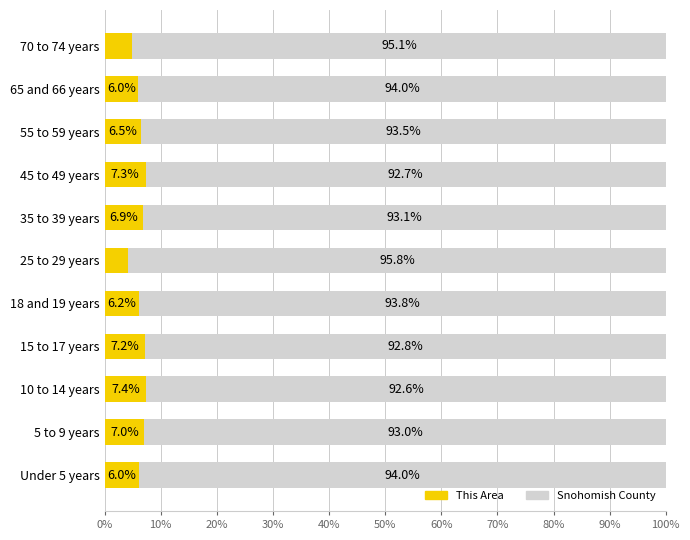

What is the sum of all This Area values?

69.6